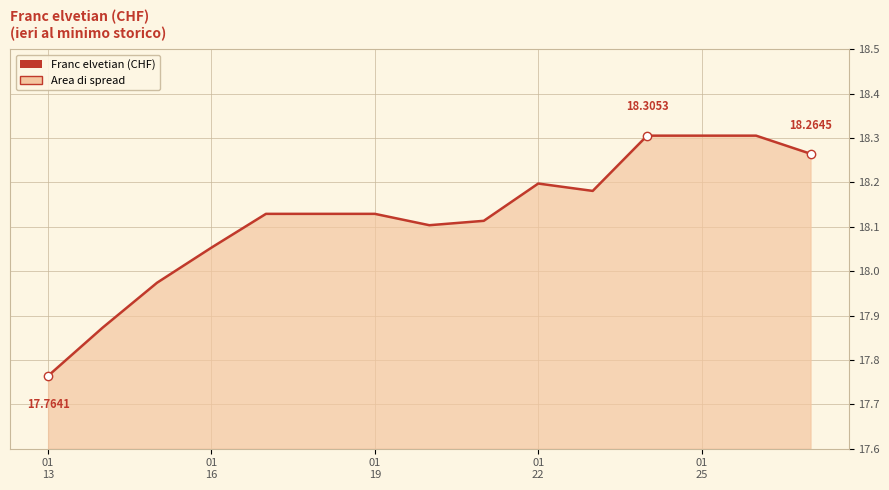

What is the difference between the maximum and minimum values?

0.5